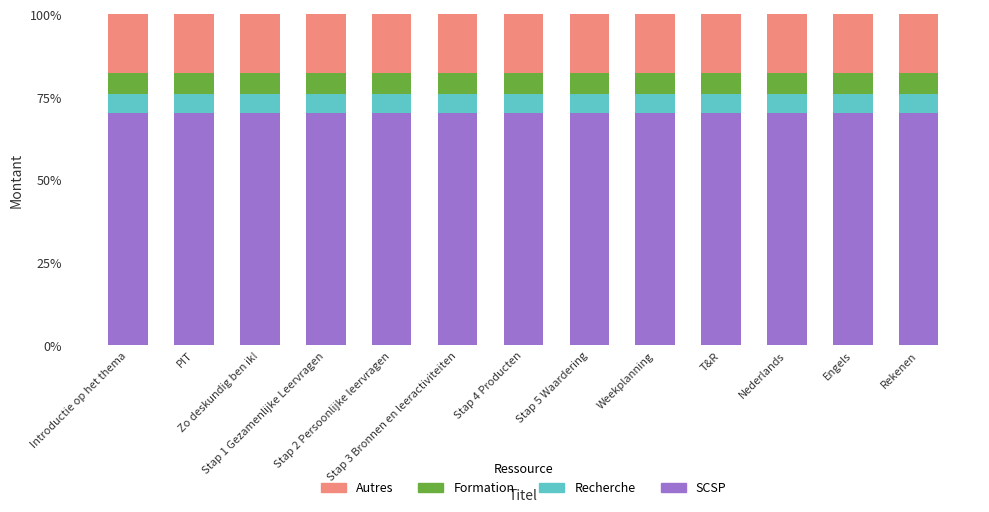

What is the maximum value for SCSP?

70.2